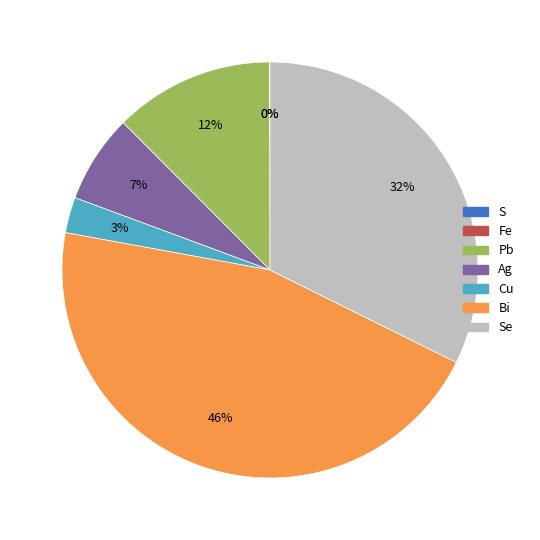

To the nearest percent, what is the difference between the largest and smallest slice percentages?

46%